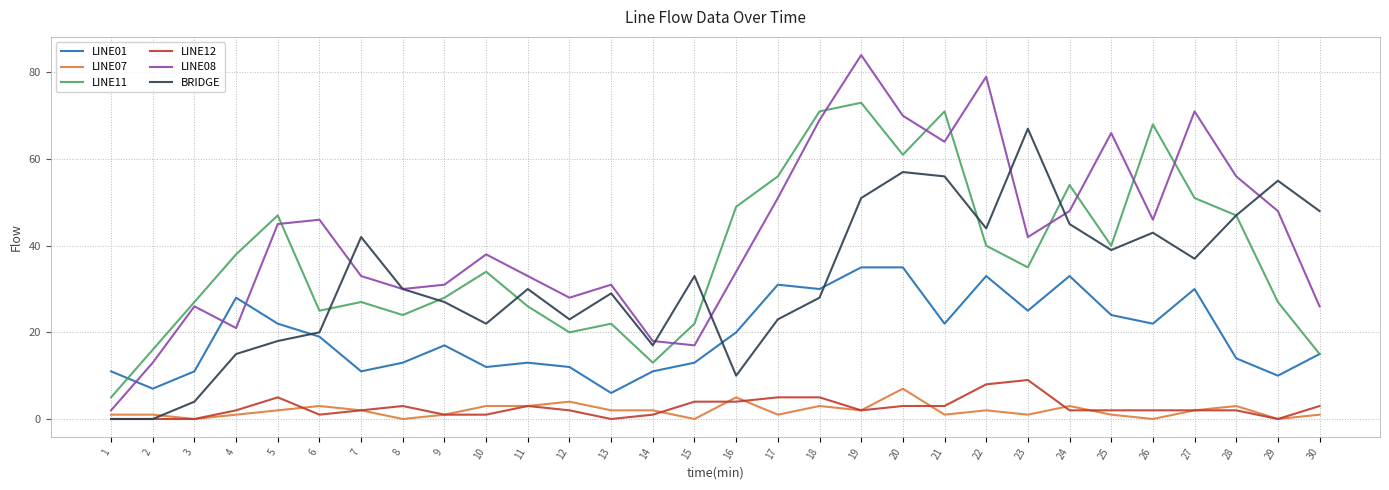

Reading left to right, extract all data points from this chart.

LINE01: 1=11	2=7	3=11	4=28	5=22	6=19	7=11	8=13	9=17	10=12	11=13	12=12	13=6	14=11	15=13	16=20	17=31	18=30	19=35	20=35	21=22	22=33	23=25	24=33	25=24	26=22	27=30	28=14	29=10	30=15
LINE07: 1=1	2=1	3=0	4=1	5=2	6=3	7=2	8=0	9=1	10=3	11=3	12=4	13=2	14=2	15=0	16=5	17=1	18=3	19=2	20=7	21=1	22=2	23=1	24=3	25=1	26=0	27=2	28=3	29=0	30=1
LINE11: 1=5	2=16	3=27	4=38	5=47	6=25	7=27	8=24	9=28	10=34	11=26	12=20	13=22	14=13	15=22	16=49	17=56	18=71	19=73	20=61	21=71	22=40	23=35	24=54	25=40	26=68	27=51	28=47	29=27	30=15
LINE12: 1=0	2=0	3=0	4=2	5=5	6=1	7=2	8=3	9=1	10=1	11=3	12=2	13=0	14=1	15=4	16=4	17=5	18=5	19=2	20=3	21=3	22=8	23=9	24=2	25=2	26=2	27=2	28=2	29=0	30=3
LINE08: 1=2	2=13	3=26	4=21	5=45	6=46	7=33	8=30	9=31	10=38	11=33	12=28	13=31	14=18	15=17	16=34	17=51	18=69	19=84	20=70	21=64	22=79	23=42	24=48	25=66	26=46	27=71	28=56	29=48	30=26
BRIDGE: 1=0	2=0	3=4	4=15	5=18	6=20	7=42	8=30	9=27	10=22	11=30	12=23	13=29	14=17	15=33	16=10	17=23	18=28	19=51	20=57	21=56	22=44	23=67	24=45	25=39	26=43	27=37	28=47	29=55	30=48